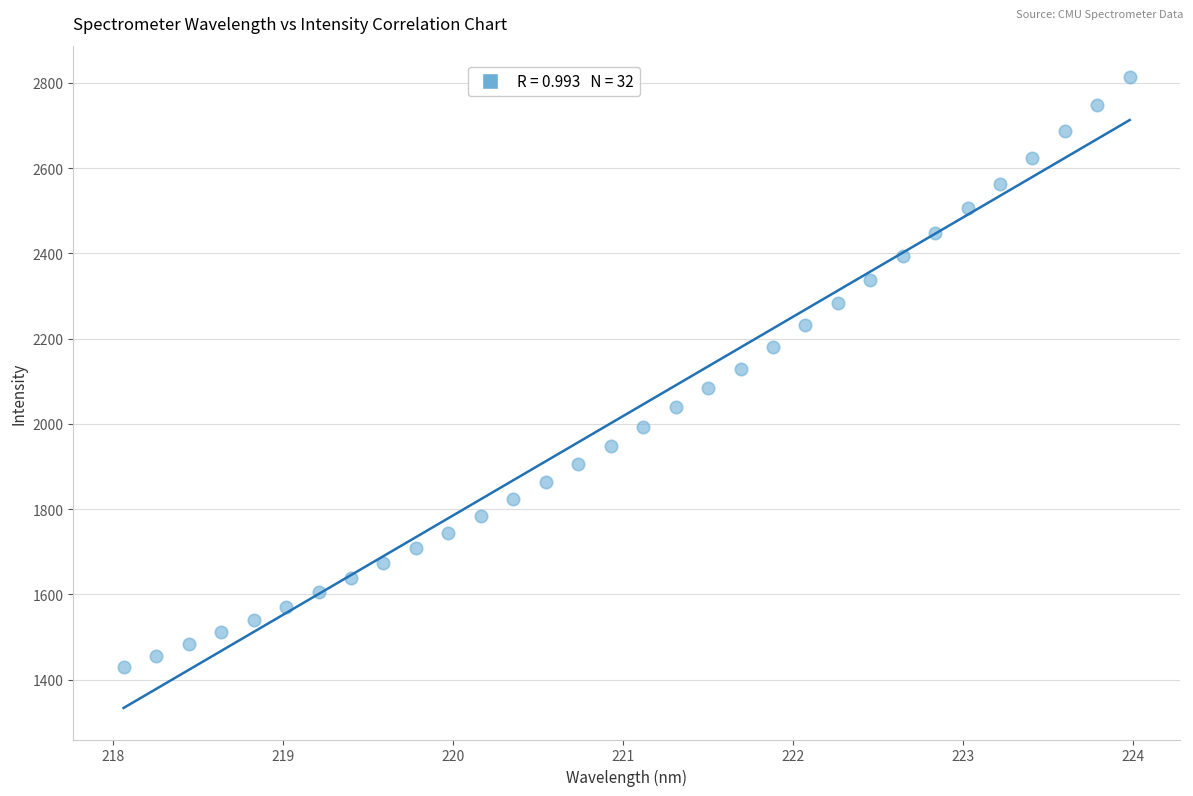

What is the range of X values (max minus min)?

5.9